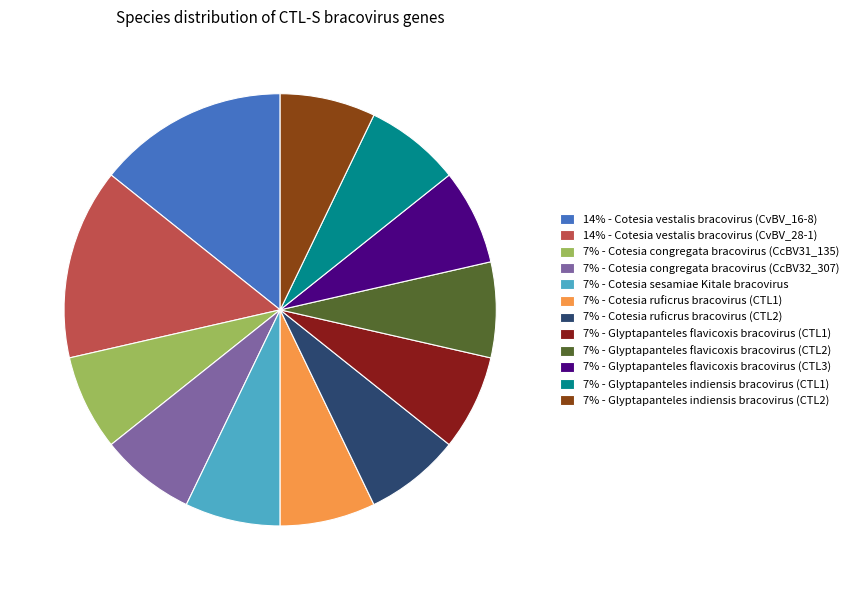

What is the ratio of the value at 14% - Cotesia vestalis bracovirus (CvBV_16-8) to the value at 7% - Cotesia congregata bracovirus (CcBV31_135)?

2.0